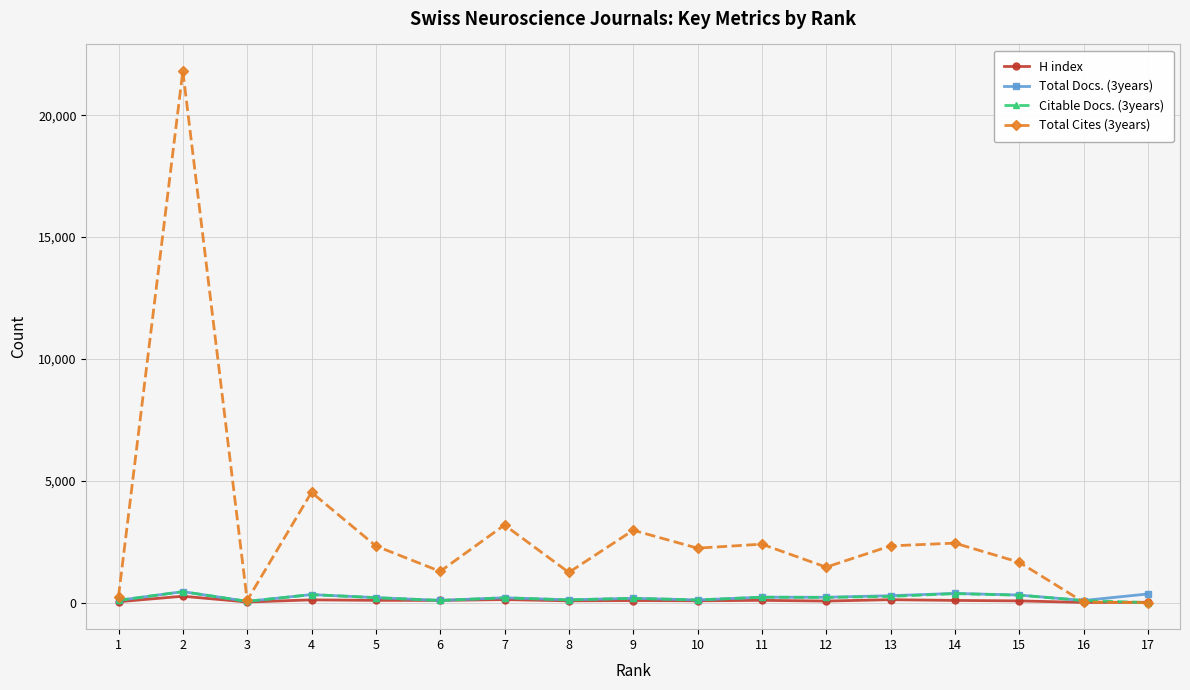

Count the number of categories in the chart.

17